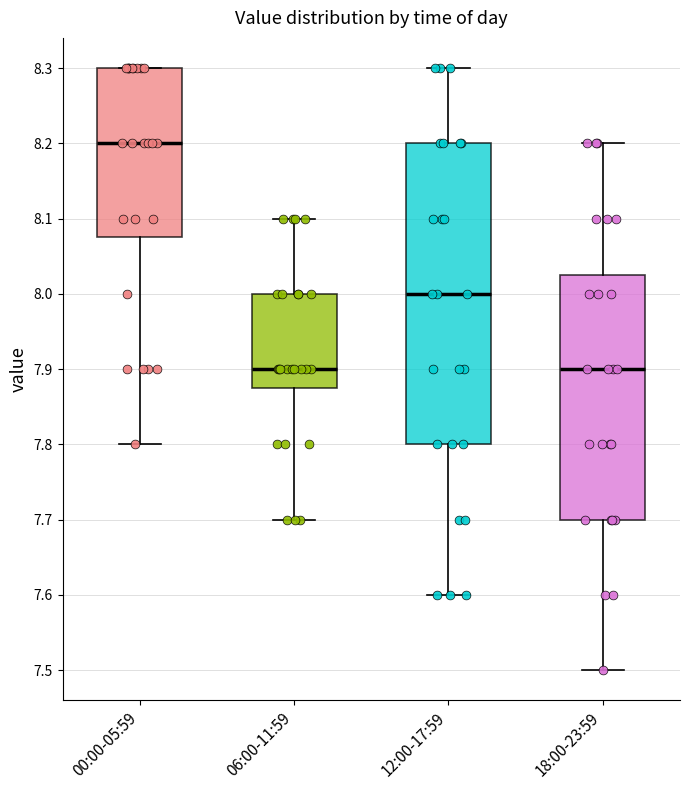

Where does the lower whisker of the box for 18:00-23:59 end on the y-axis? The values are not printed on the chart, so give them approximately, as read against the axis.

7.50